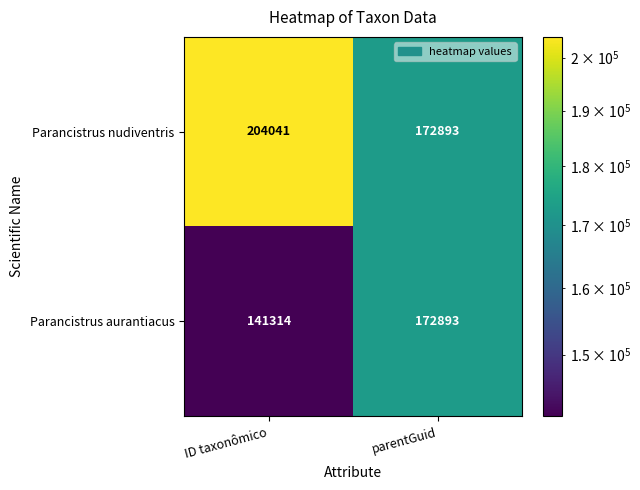

What is the approximate value of Parancistrus aurantiacus at parentGuid?

172893